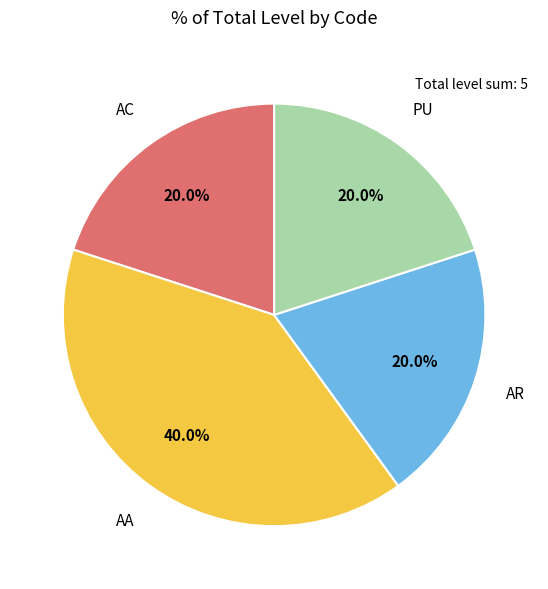

Is there any slice that represents more than half of the pie?

No